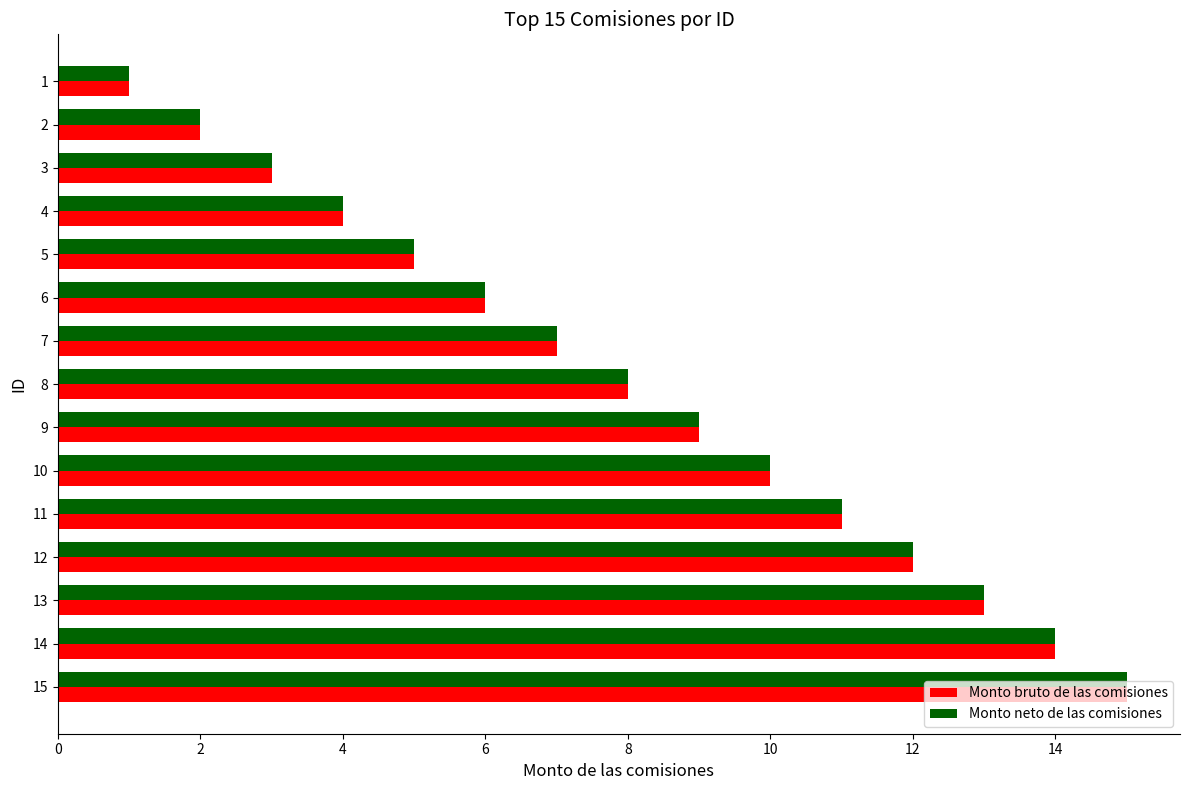

The Monto neto de las comisiones series shows 22 at 15. True or false?

False